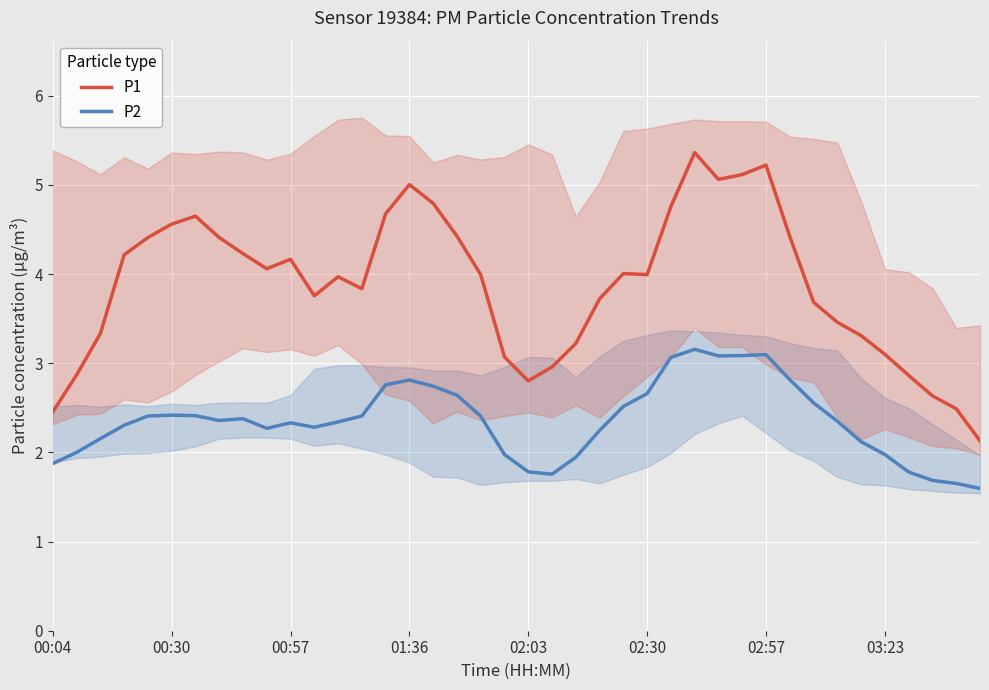

At which category is the sum across all series the highest?

27